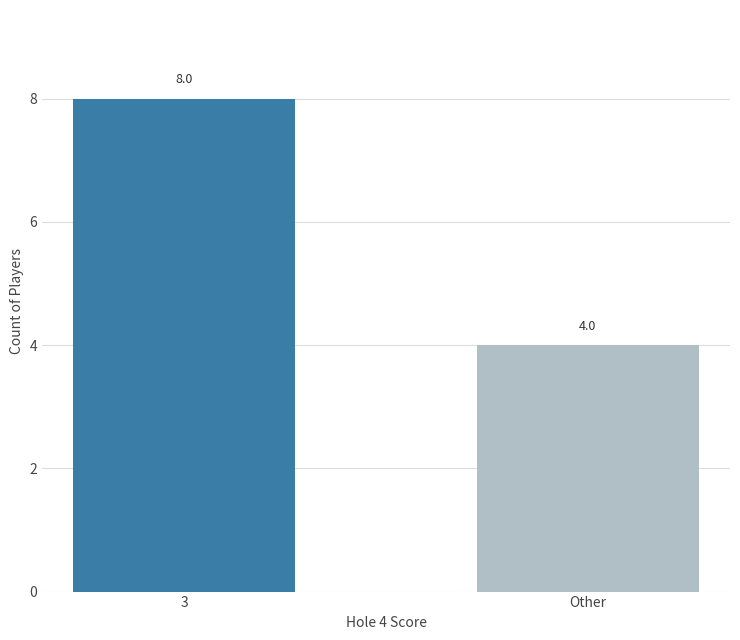

The chart shows a value of 4 at Other. True or false?

True